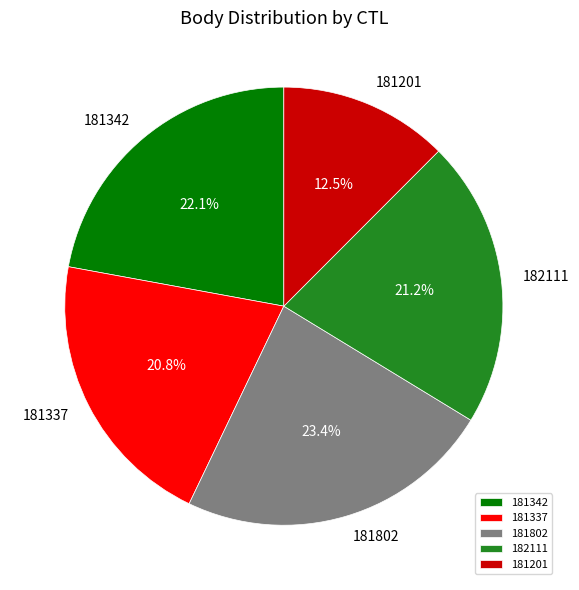

What percentage is the 182111 slice, to the nearest percent?

21%